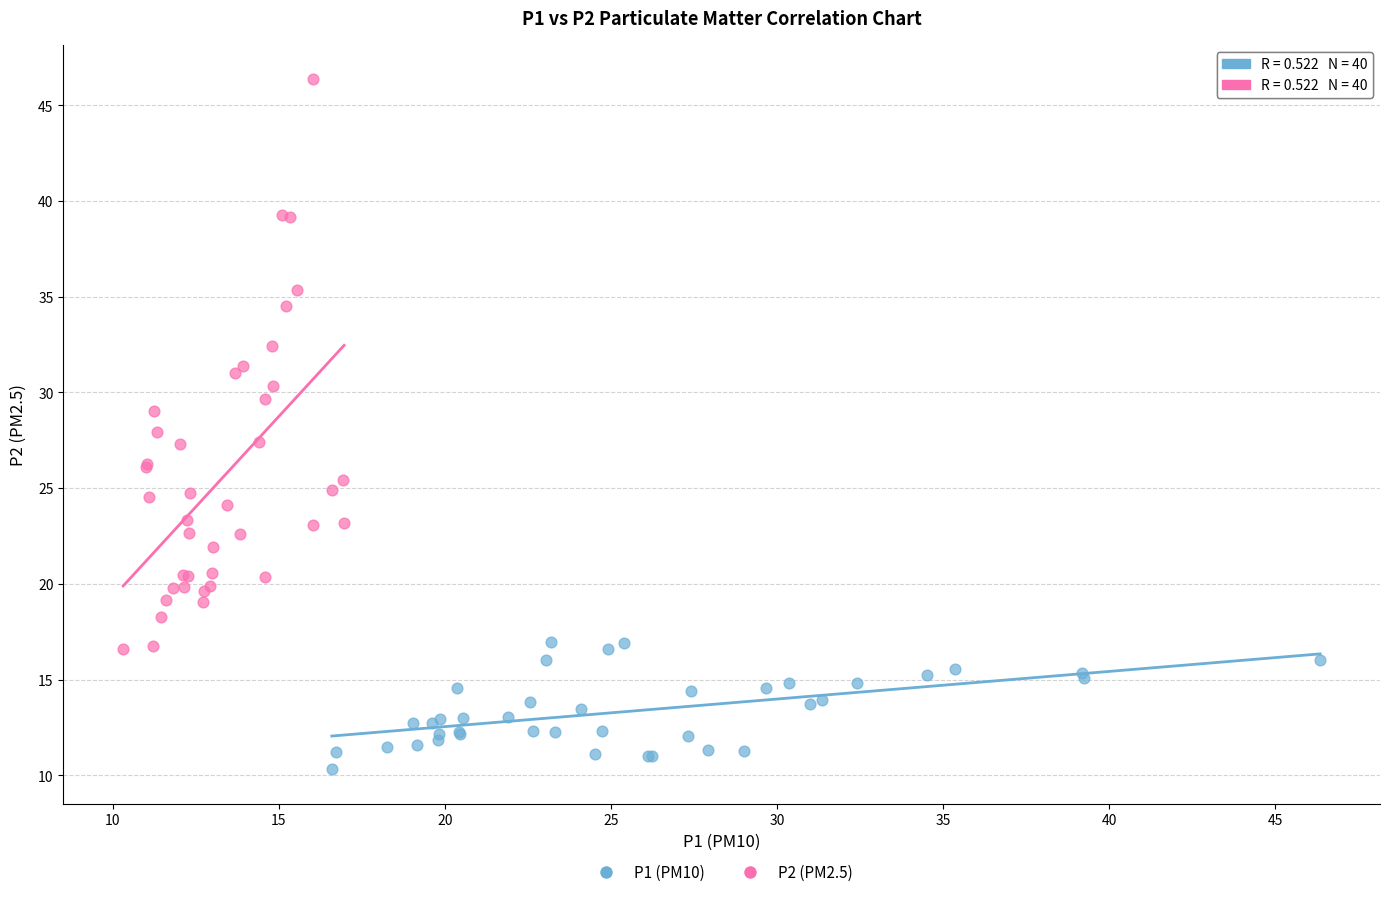

Which series has the largest Y range (max minus min)?

P2 (PM2.5)